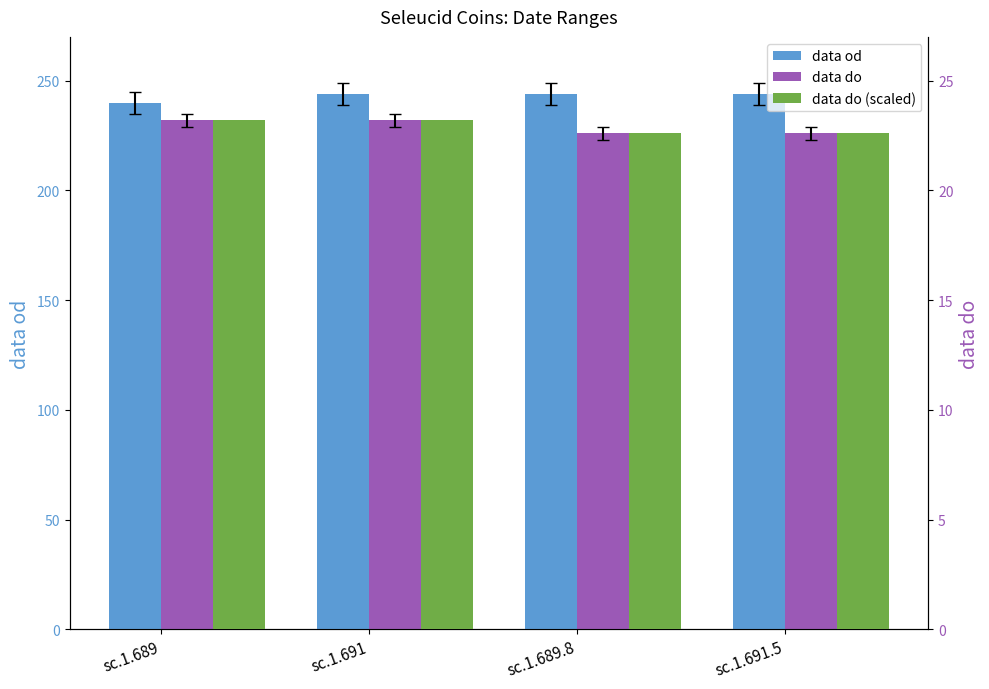

Reading left to right, transcribe all the data shown in this chart.

data od: sc.1.689=240.0	sc.1.691=244.0	sc.1.689.8=244.0	sc.1.691.5=244.0
data do: sc.1.689=232.0	sc.1.691=232.0	sc.1.689.8=226.0	sc.1.691.5=226.0
data do (scaled): sc.1.689=23.2	sc.1.691=23.2	sc.1.689.8=22.6	sc.1.691.5=22.6